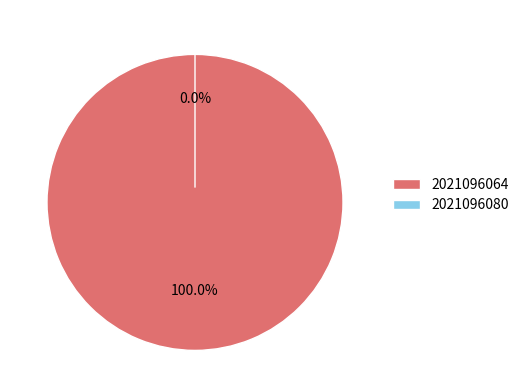

Which slice is the smallest?

2021096080